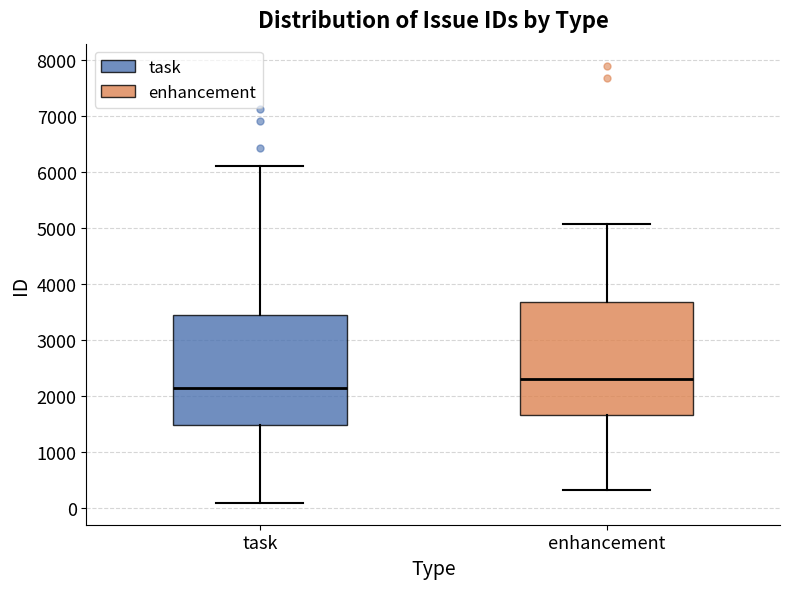

Reading left to right, read every box against the y-axis: the position of its median line, the range the box covers, and the ends of its whiskers. The values are not printed on the chart, so give them approximately, as read against the axis.

task: median 2100, box 1500 to 3400, whiskers 100 to 6100
enhancement: median 2300, box 1700 to 3700, whiskers 300 to 5100